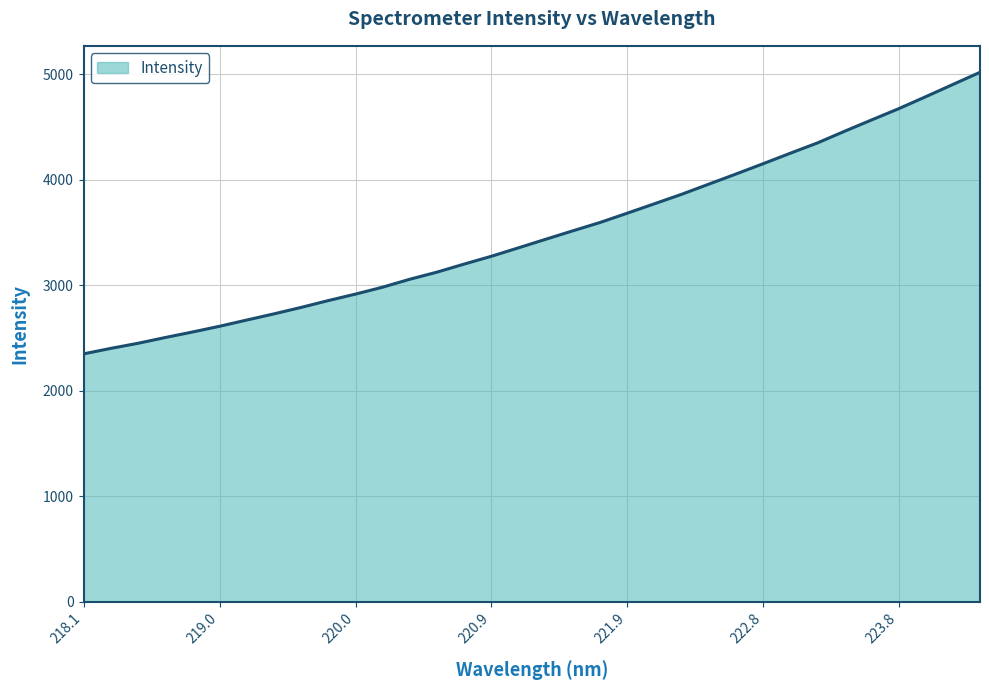

What is the maximum value shown in the chart?

5019.0